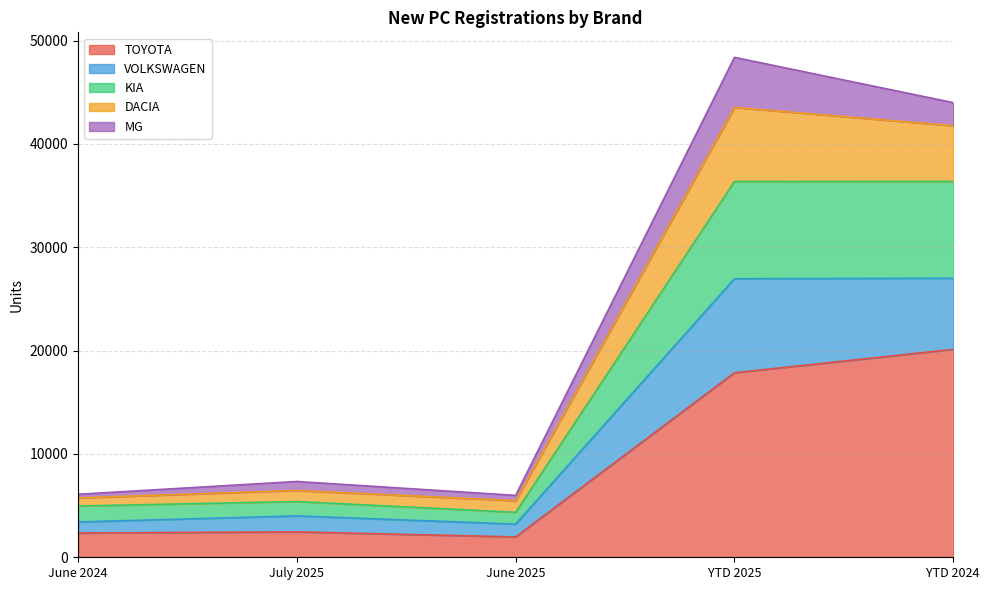

What is the maximum value for TOYOTA?

20118